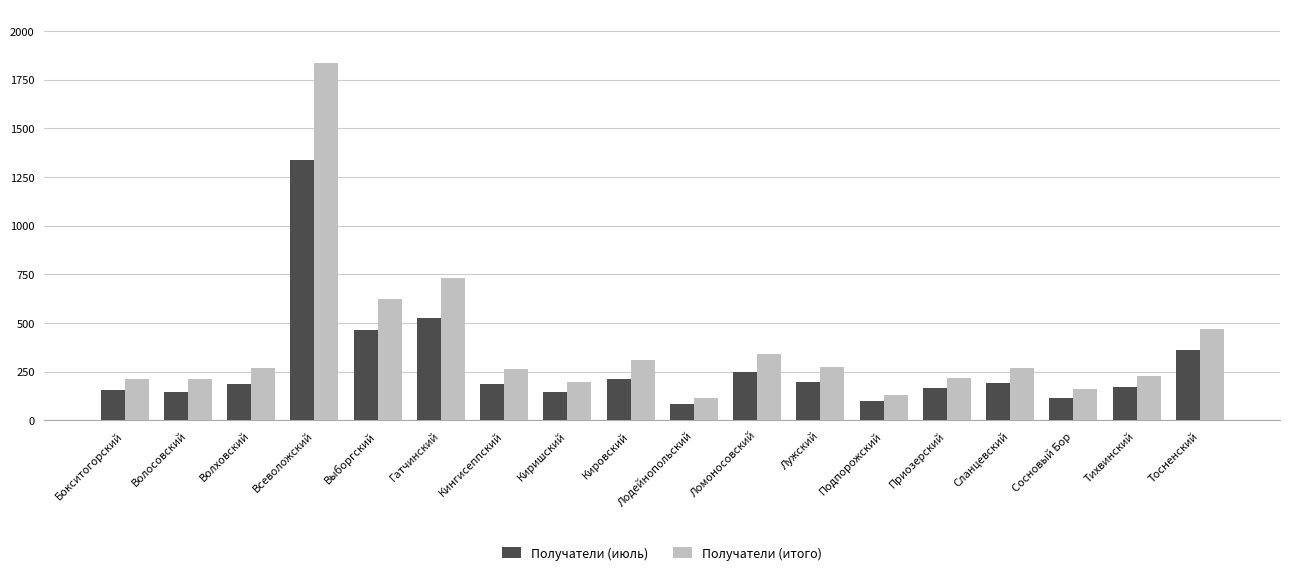

What is the average value of the Получатели (июль) series?

278